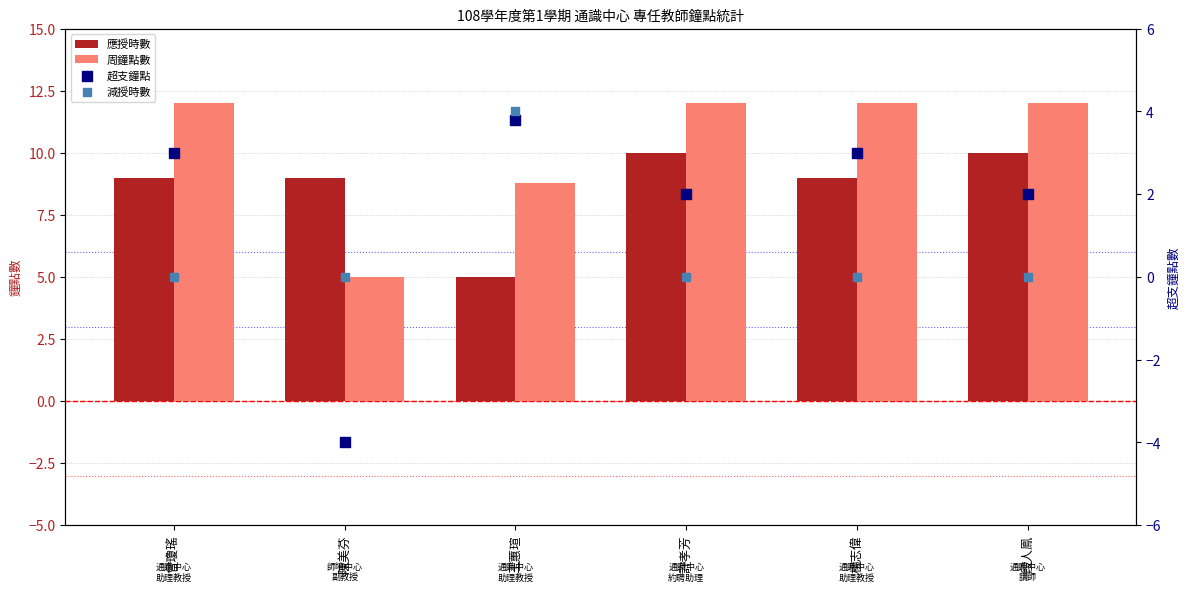

Is the value of 減授時數 at 楊志偉 greater than the value of 應授時數 at 許孝芳?

No